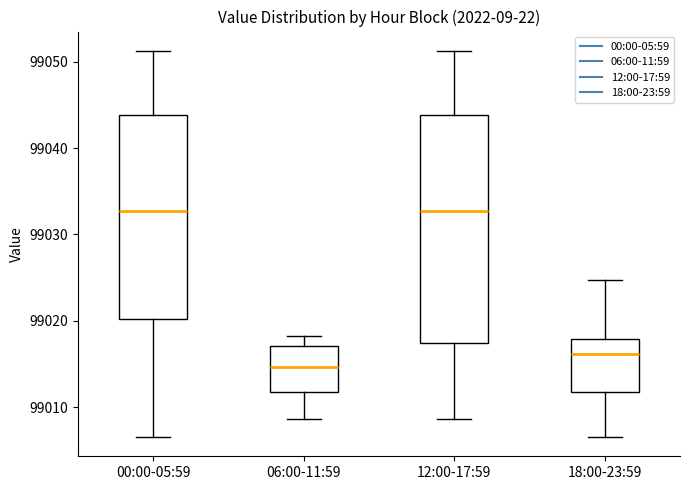

Which box is the tallest, from its lower edge to its upper edge?

12:00-17:59